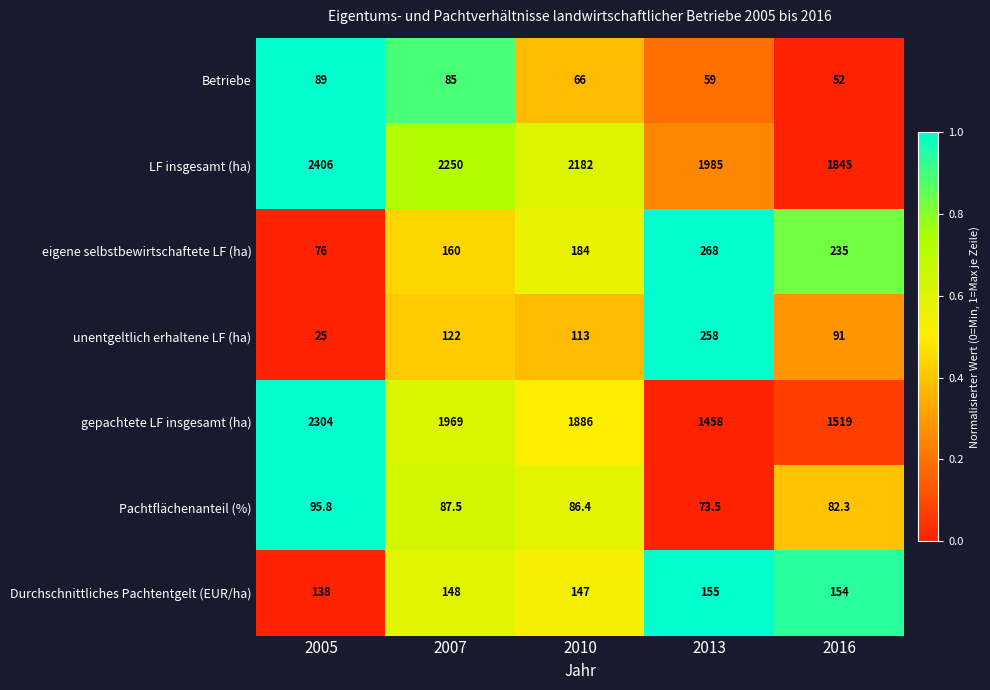

Between 2007 and 2010, which series saw the biggest shift?

gepachtete LF insgesamt (ha)